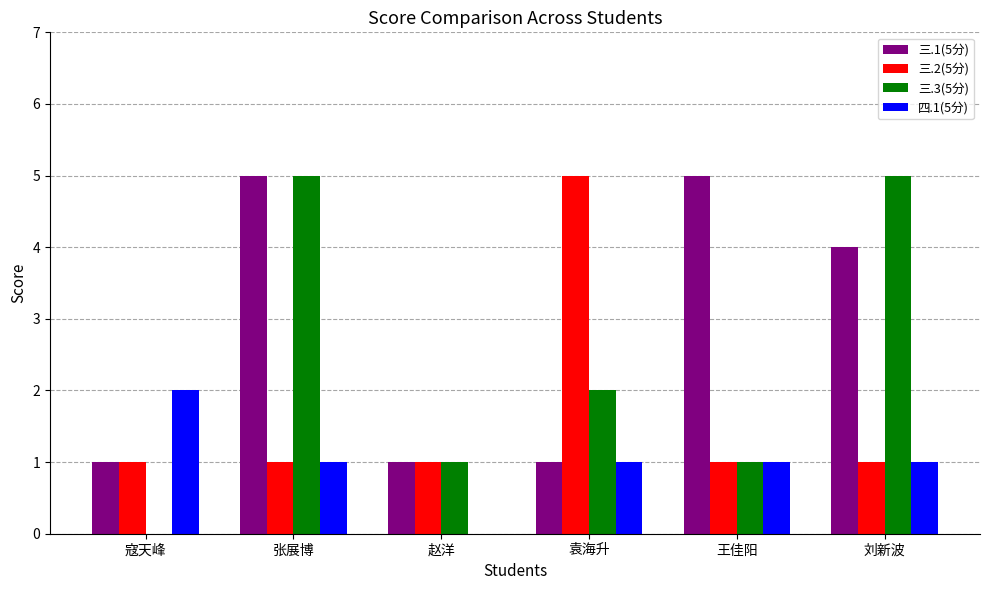

True or false: 三.2(5分) has a value of 2 at 王佳阳.

False